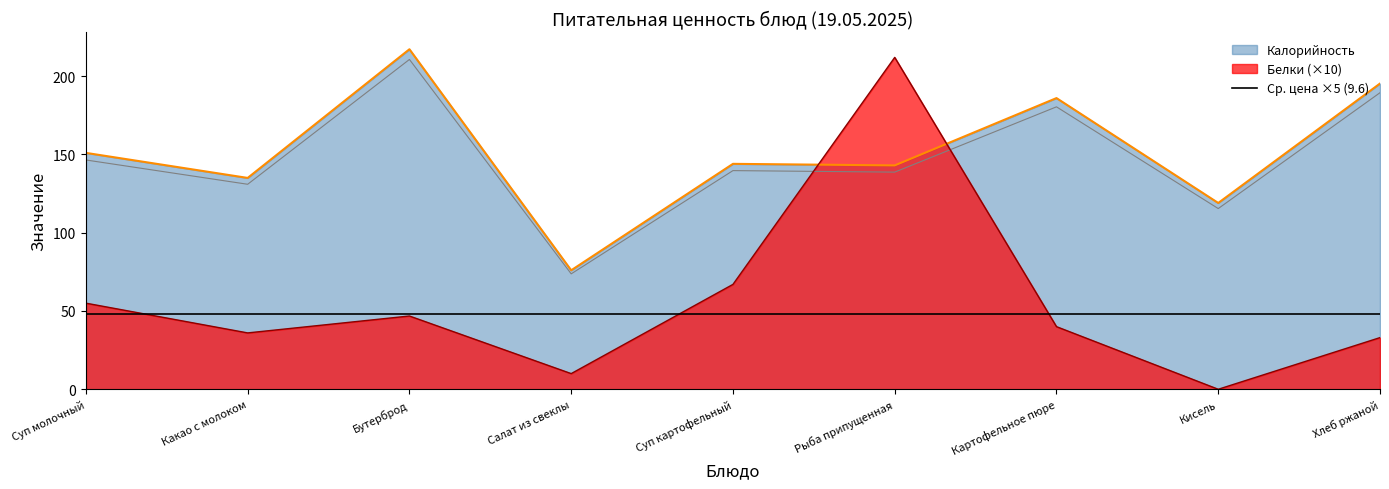

True or false: Калорийность has a value of 119.0 at Кисель.

True